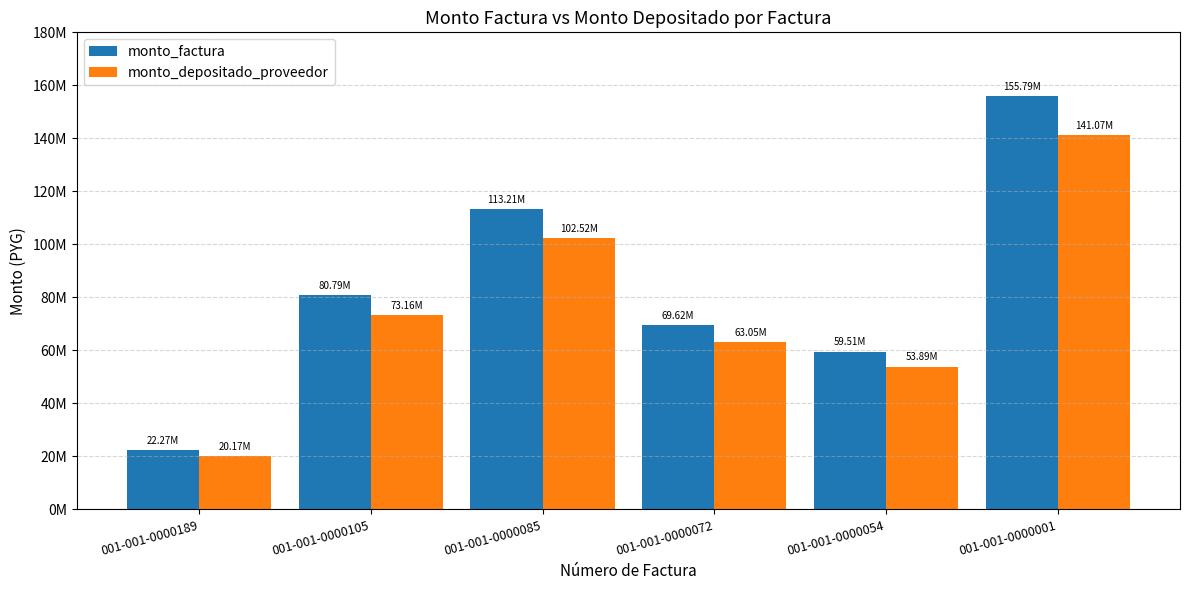

What is the approximate value of monto_factura at 001-001-0000072, to the nearest 100?

69624500